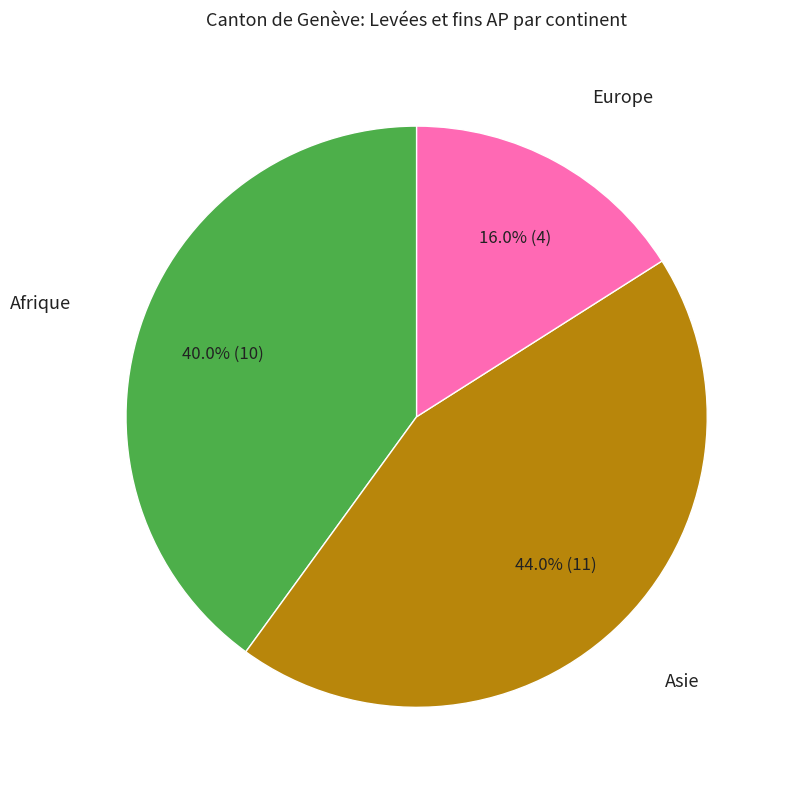

Is there any slice that represents more than half of the pie?

No